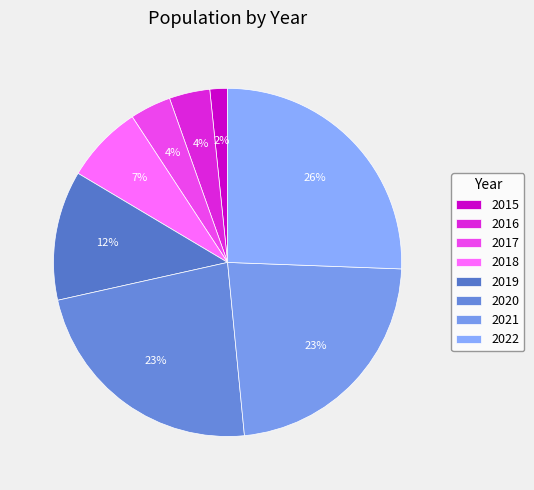

Is there any slice that represents more than half of the pie?

No